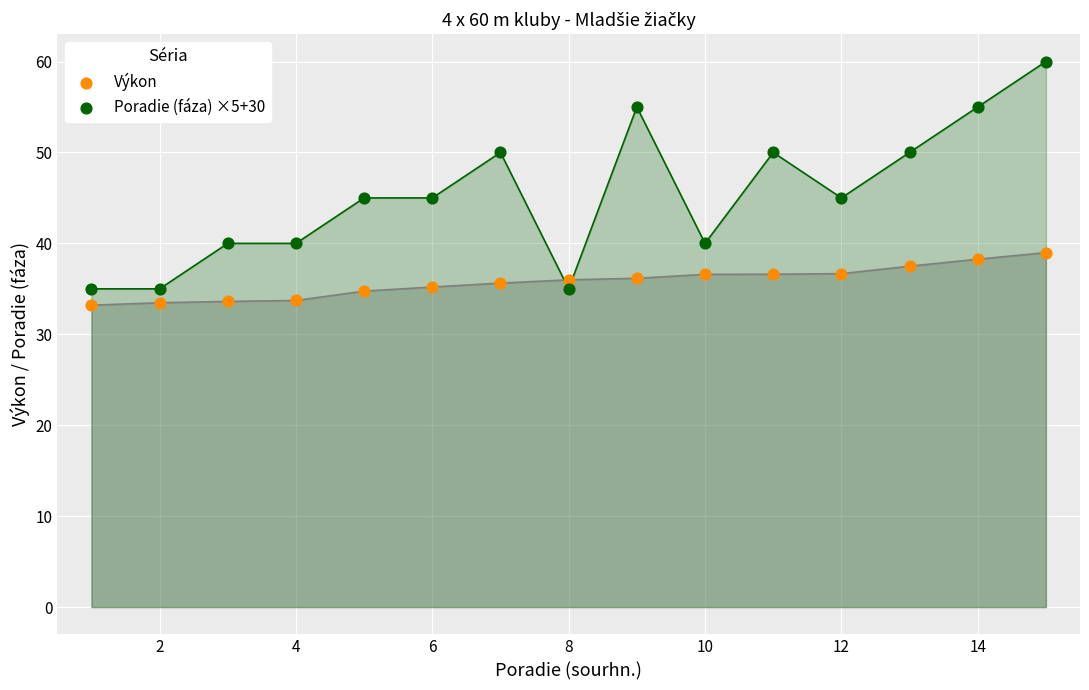

Across all data points, what is the range of X values (max minus min)?

14.0